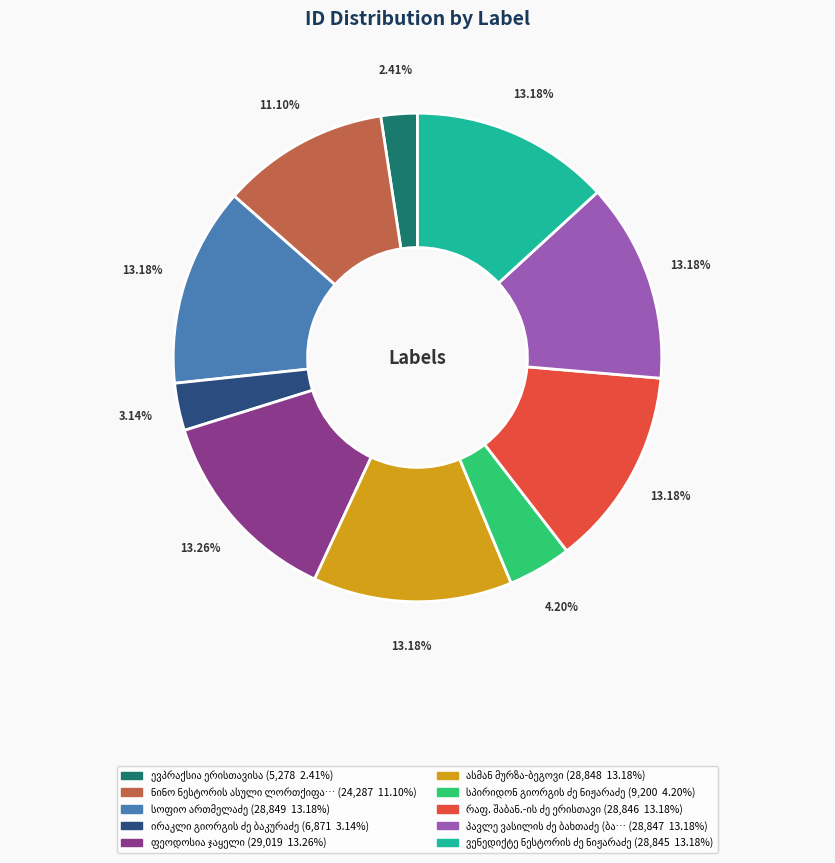

Is there a majority slice in this chart?

No